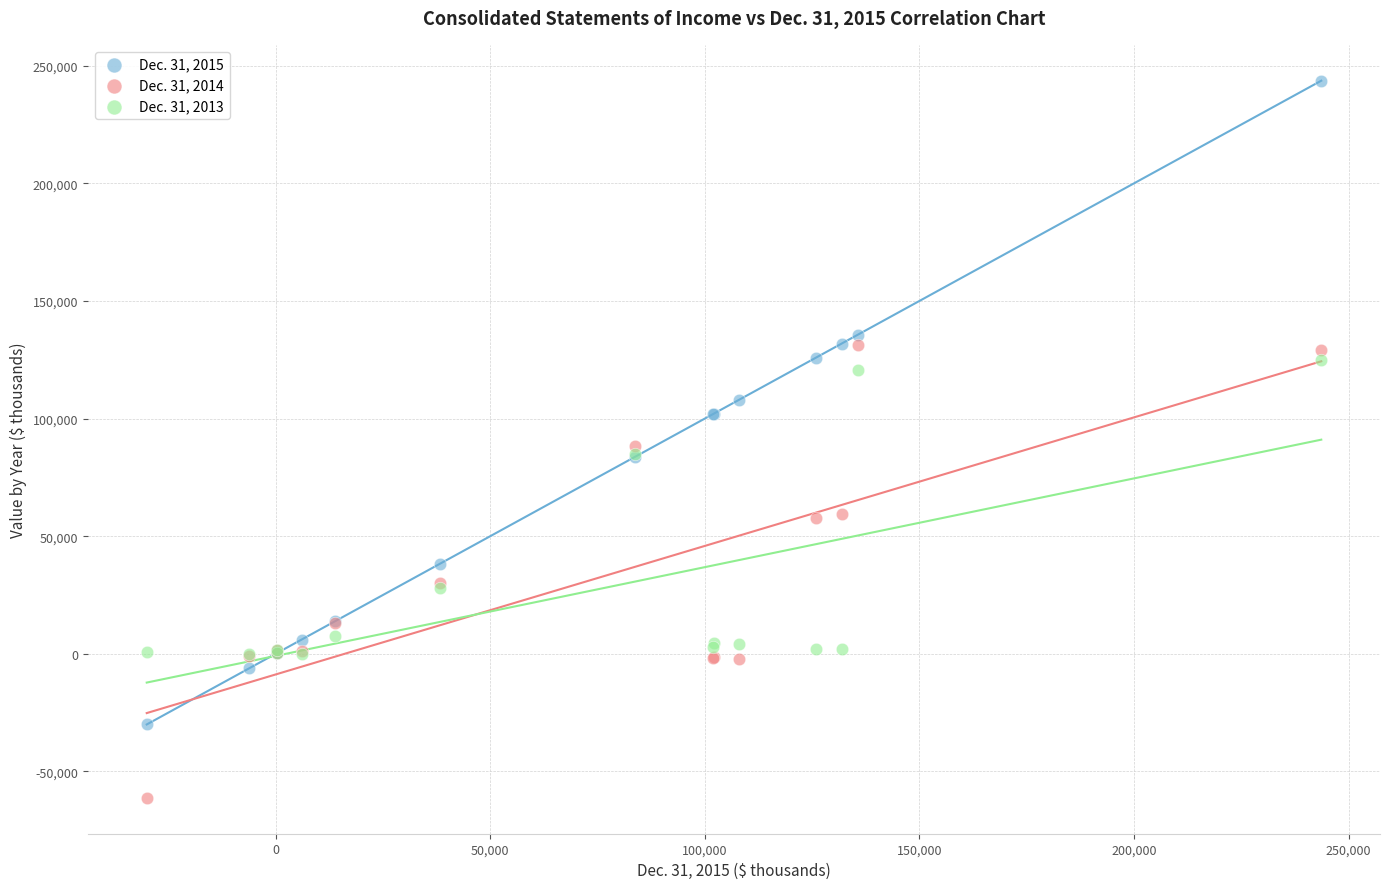

Which series contains the lowest Y value?

Dec. 31, 2014